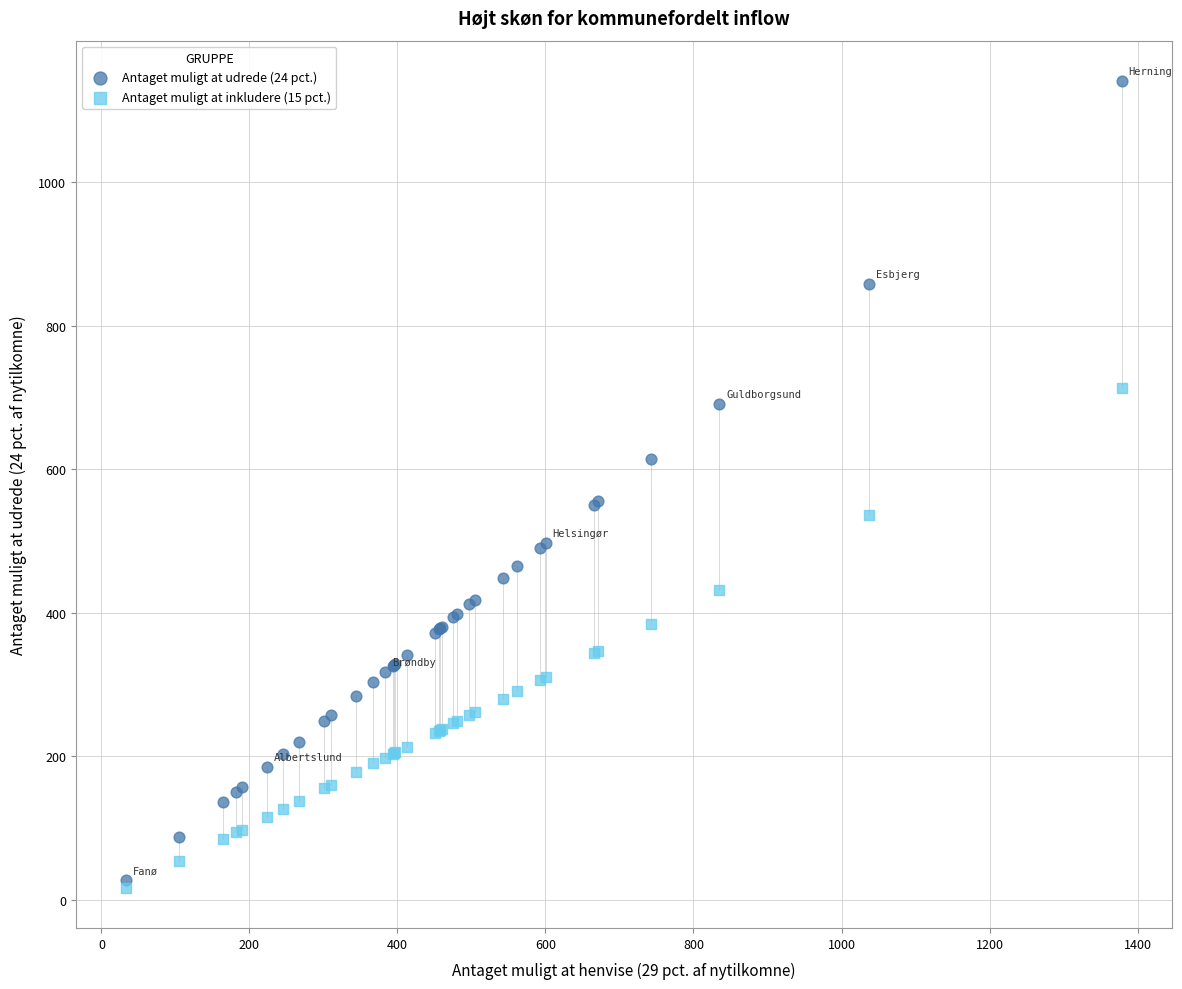

What are all the series names shown in the legend?

Antaget muligt at udrede (24 pct.), Antaget muligt at inkludere (15 pct.)